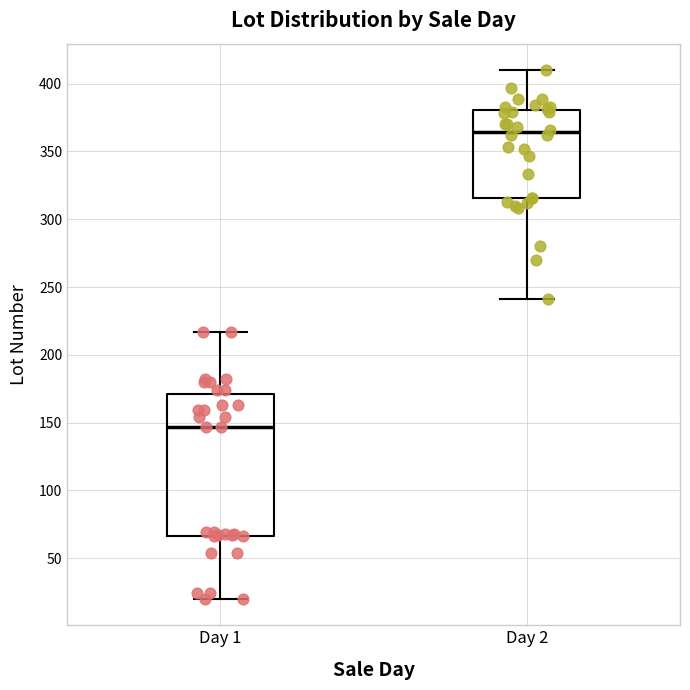

Comparing the boxes themselves (not the whiskers), which one is the tallest?

Day 1